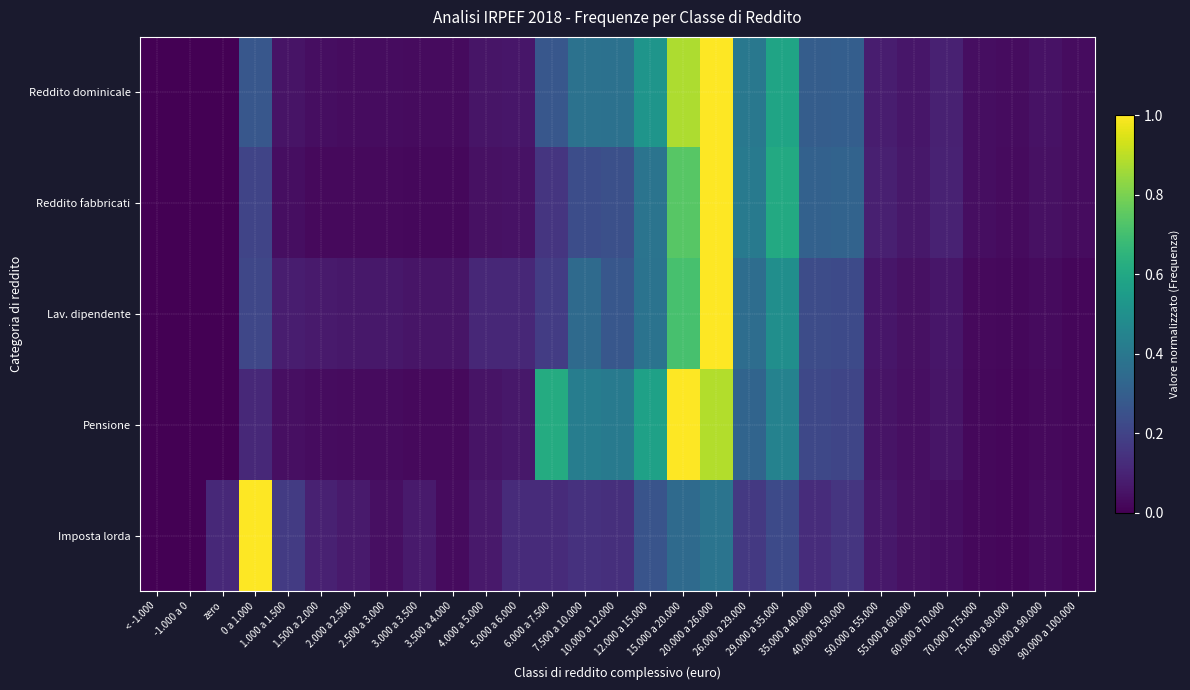

Reading right to left, extract all data points from this chart.

Reddito dominicale: 90.000 a 100.000=0.0	80.000 a 90.000=0.0	75.000 a 80.000=0.0	70.000 a 75.000=0.0	60.000 a 70.000=0.1	55.000 a 60.000=0.1	50.000 a 55.000=0.1	40.000 a 50.000=0.3	35.000 a 40.000=0.3	29.000 a 35.000=0.6	26.000 a 29.000=0.4	20.000 a 26.000=1.0	15.000 a 20.000=0.9	12.000 a 15.000=0.5	10.000 a 12.000=0.4	7.500 a 10.000=0.4	6.000 a 7.500=0.3	5.000 a 6.000=0.1	4.000 a 5.000=0.1	3.500 a 4.000=0.0	3.000 a 3.500=0.0	2.500 a 3.000=0.0	2.000 a 2.500=0.0	1.500 a 2.000=0.0	1.000 a 1.500=0.1	0 a 1.000=0.3	zero=0.0	-1.000 a 0=0.0	< -1.000=0.0
Reddito fabbricati: 90.000 a 100.000=0.0	80.000 a 90.000=0.0	75.000 a 80.000=0.0	70.000 a 75.000=0.0	60.000 a 70.000=0.1	55.000 a 60.000=0.1	50.000 a 55.000=0.1	40.000 a 50.000=0.3	35.000 a 40.000=0.3	29.000 a 35.000=0.6	26.000 a 29.000=0.4	20.000 a 26.000=1.0	15.000 a 20.000=0.7	12.000 a 15.000=0.4	10.000 a 12.000=0.2	7.500 a 10.000=0.2	6.000 a 7.500=0.2	5.000 a 6.000=0.0	4.000 a 5.000=0.0	3.500 a 4.000=0.0	3.000 a 3.500=0.0	2.500 a 3.000=0.0	2.000 a 2.500=0.0	1.500 a 2.000=0.0	1.000 a 1.500=0.0	0 a 1.000=0.2	zero=0.0	-1.000 a 0=0.0	< -1.000=0.0
Lav. dipendente: 90.000 a 100.000=0.0	80.000 a 90.000=0.0	75.000 a 80.000=0.0	70.000 a 75.000=0.0	60.000 a 70.000=0.1	55.000 a 60.000=0.0	50.000 a 55.000=0.1	40.000 a 50.000=0.2	35.000 a 40.000=0.2	29.000 a 35.000=0.5	26.000 a 29.000=0.4	20.000 a 26.000=1.0	15.000 a 20.000=0.7	12.000 a 15.000=0.4	10.000 a 12.000=0.3	7.500 a 10.000=0.3	6.000 a 7.500=0.2	5.000 a 6.000=0.1	4.000 a 5.000=0.1	3.500 a 4.000=0.1	3.000 a 3.500=0.1	2.500 a 3.000=0.1	2.000 a 2.500=0.1	1.500 a 2.000=0.1	1.000 a 1.500=0.1	0 a 1.000=0.2	zero=0.0	-1.000 a 0=0.0	< -1.000=0.0
Pensione: 90.000 a 100.000=0.0	80.000 a 90.000=0.0	75.000 a 80.000=0.0	70.000 a 75.000=0.0	60.000 a 70.000=0.1	55.000 a 60.000=0.0	50.000 a 55.000=0.1	40.000 a 50.000=0.2	35.000 a 40.000=0.2	29.000 a 35.000=0.4	26.000 a 29.000=0.3	20.000 a 26.000=0.9	15.000 a 20.000=1.0	12.000 a 15.000=0.6	10.000 a 12.000=0.4	7.500 a 10.000=0.4	6.000 a 7.500=0.6	5.000 a 6.000=0.1	4.000 a 5.000=0.1	3.500 a 4.000=0.0	3.000 a 3.500=0.0	2.500 a 3.000=0.0	2.000 a 2.500=0.0	1.500 a 2.000=0.0	1.000 a 1.500=0.0	0 a 1.000=0.1	zero=0.0	-1.000 a 0=0.0	< -1.000=0.0
Imposta lorda: 90.000 a 100.000=0.0	80.000 a 90.000=0.0	75.000 a 80.000=0.0	70.000 a 75.000=0.0	60.000 a 70.000=0.0	55.000 a 60.000=0.0	50.000 a 55.000=0.1	40.000 a 50.000=0.2	35.000 a 40.000=0.1	29.000 a 35.000=0.2	26.000 a 29.000=0.2	20.000 a 26.000=0.4	15.000 a 20.000=0.3	12.000 a 15.000=0.3	10.000 a 12.000=0.1	7.500 a 10.000=0.1	6.000 a 7.500=0.1	5.000 a 6.000=0.1	4.000 a 5.000=0.1	3.500 a 4.000=0.0	3.000 a 3.500=0.1	2.500 a 3.000=0.0	2.000 a 2.500=0.1	1.500 a 2.000=0.1	1.000 a 1.500=0.2	0 a 1.000=1.0	zero=0.1	-1.000 a 0=0.0	< -1.000=0.0